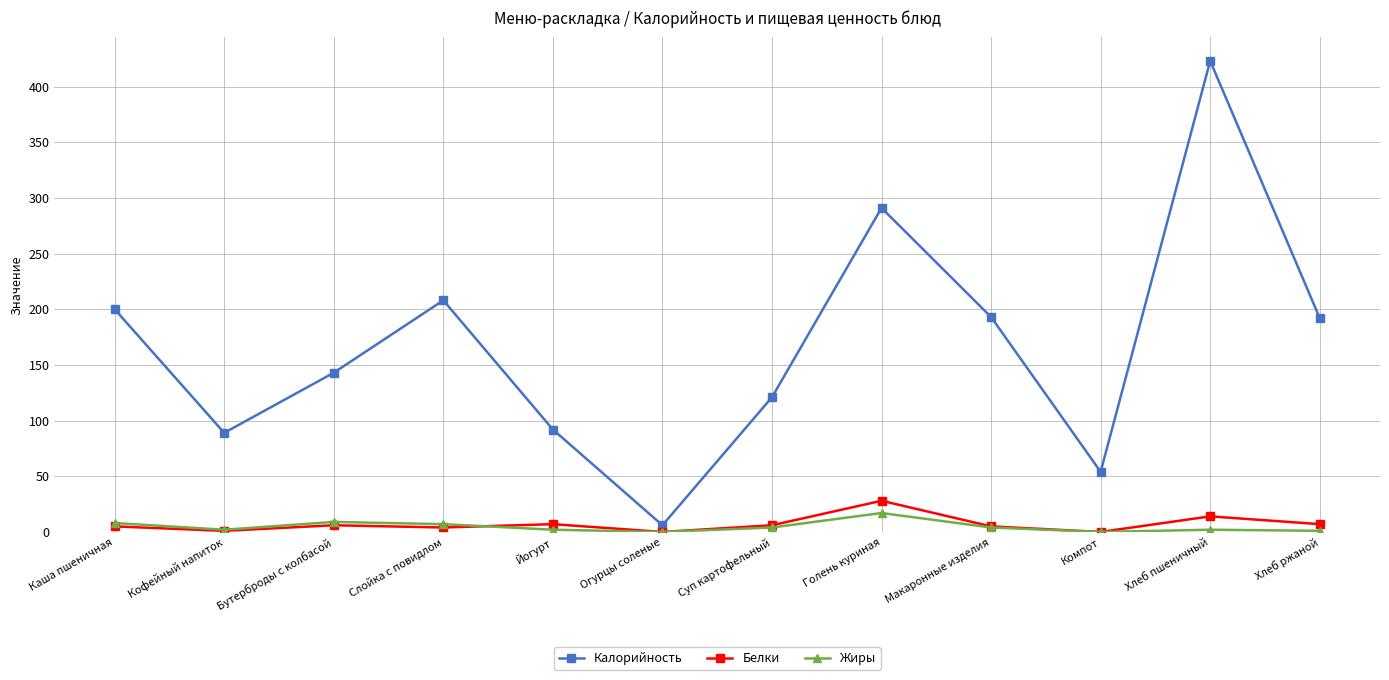

What is the sum of the Белки values at Слойка с повидлом and Йогурт?

11